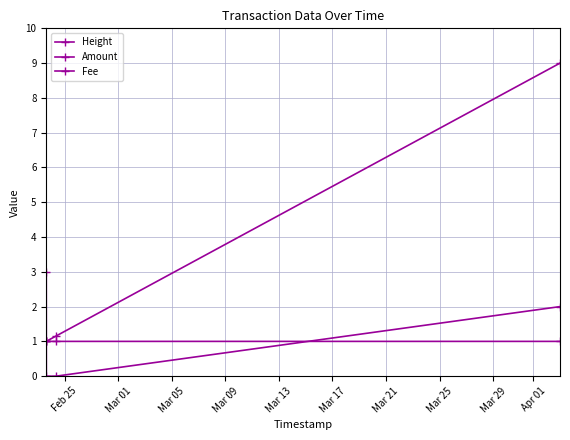

Which series has the largest range (max minus min)?

Height